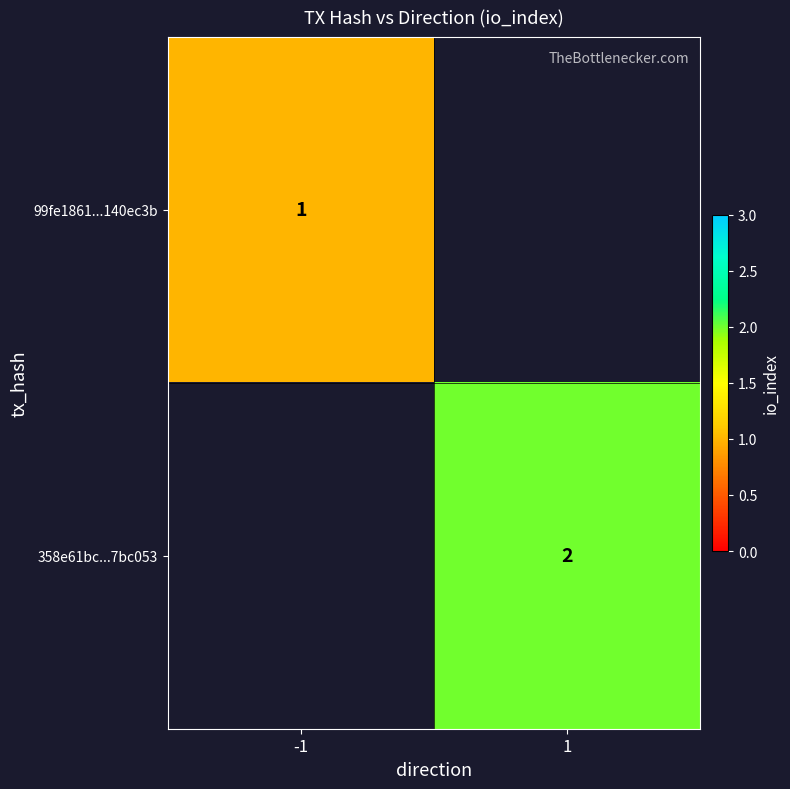

The value of 358e61bc...7bc053 at 1 is 2. True or false?

True